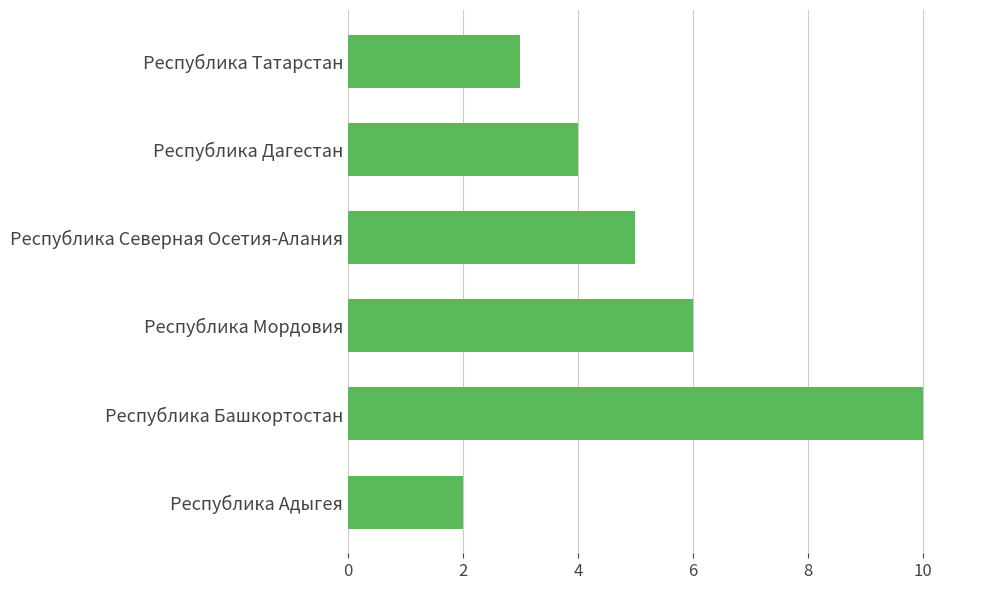

Count the number of data series in this chart.

1